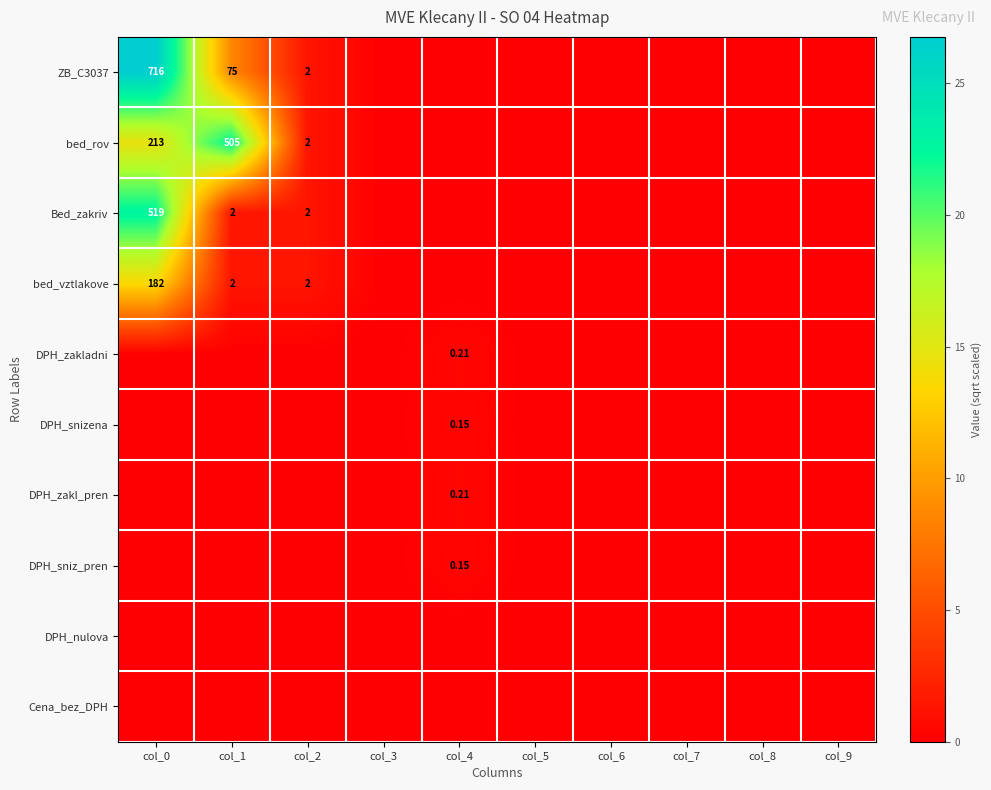

Which series changed the most between col_5 and col_8?

ZB_C3037